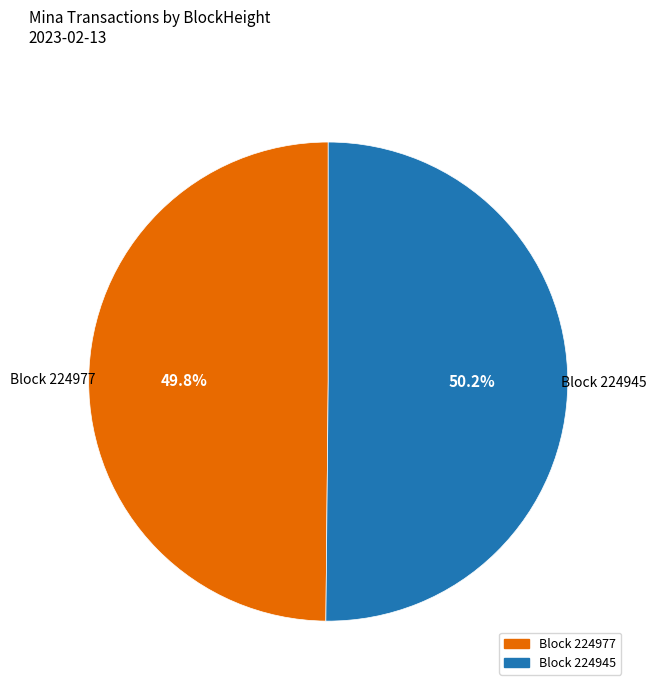

Is there any slice that represents more than half of the pie?

Yes